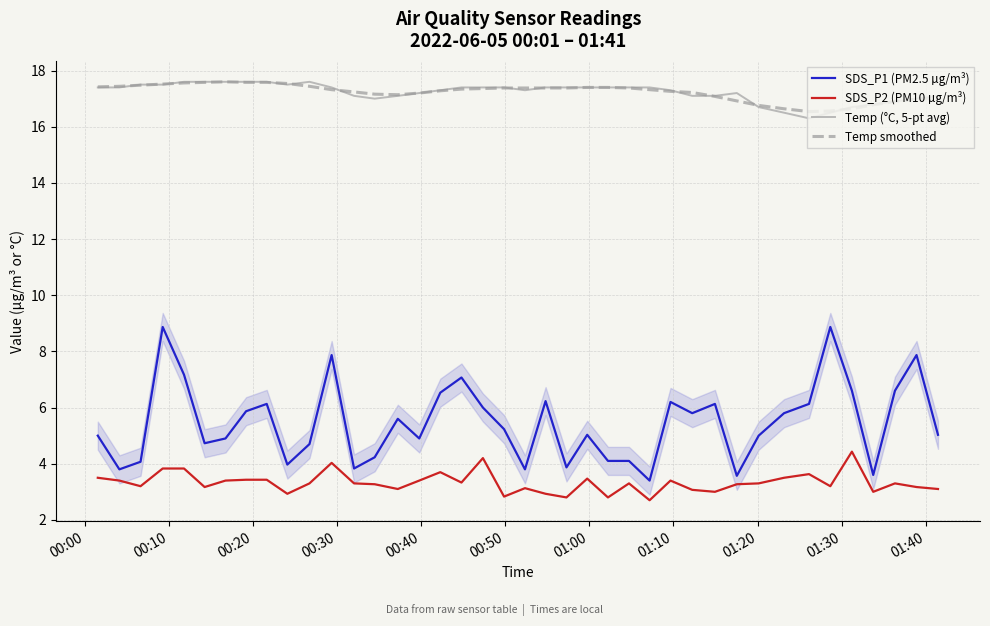

True or false: SDS_P1 (PM2.5 µg/m³) and Temp smoothed intersect in this chart.

False